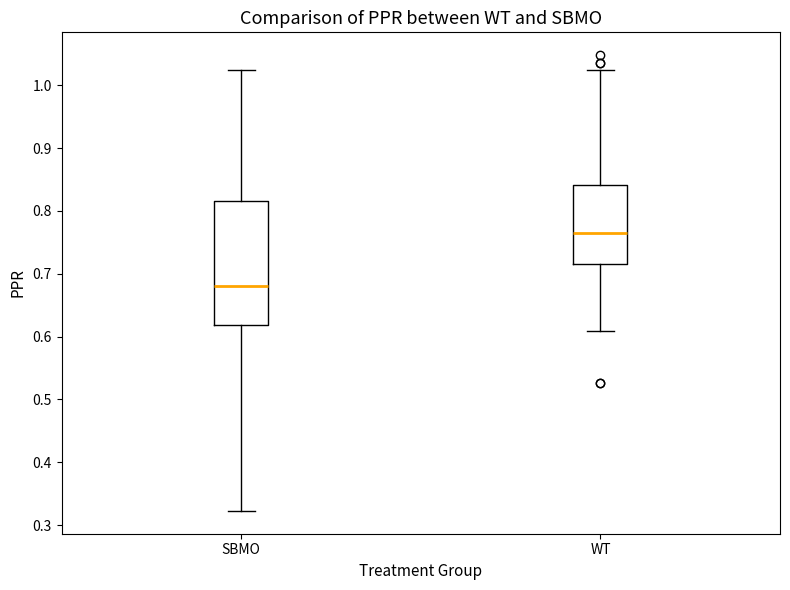

Reading left to right, read every box against the y-axis: the position of its median line, the range the box covers, and the ends of its whiskers. The values are not printed on the chart, so give them approximately, as read against the axis.

SBMO: median 0.68, box 0.62 to 0.82, whiskers 0.32 to 1.02
WT: median 0.77, box 0.72 to 0.84, whiskers 0.61 to 1.02